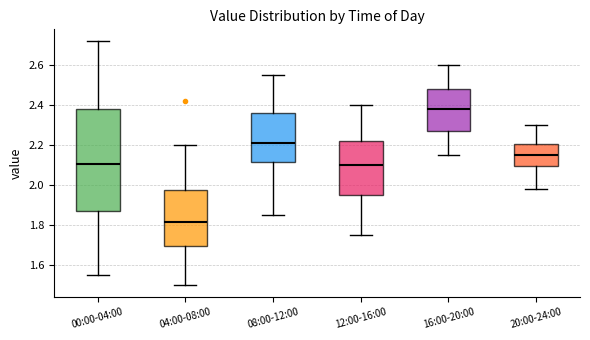

Reading left to right, transcribe this box plot: for each box, give where its median line is, the range the box spans, and where its two whiskers end, as read against the y-axis. The values are not printed on the chart, so give them approximately, as read against the axis.

00:00-04:00: median 2.10, box 1.86 to 2.38, whiskers 1.56 to 2.72
04:00-08:00: median 1.82, box 1.70 to 1.98, whiskers 1.50 to 2.20
08:00-12:00: median 2.22, box 2.12 to 2.36, whiskers 1.86 to 2.56
12:00-16:00: median 2.10, box 1.96 to 2.22, whiskers 1.76 to 2.40
16:00-20:00: median 2.38, box 2.28 to 2.48, whiskers 2.16 to 2.60
20:00-24:00: median 2.16, box 2.10 to 2.20, whiskers 1.98 to 2.30